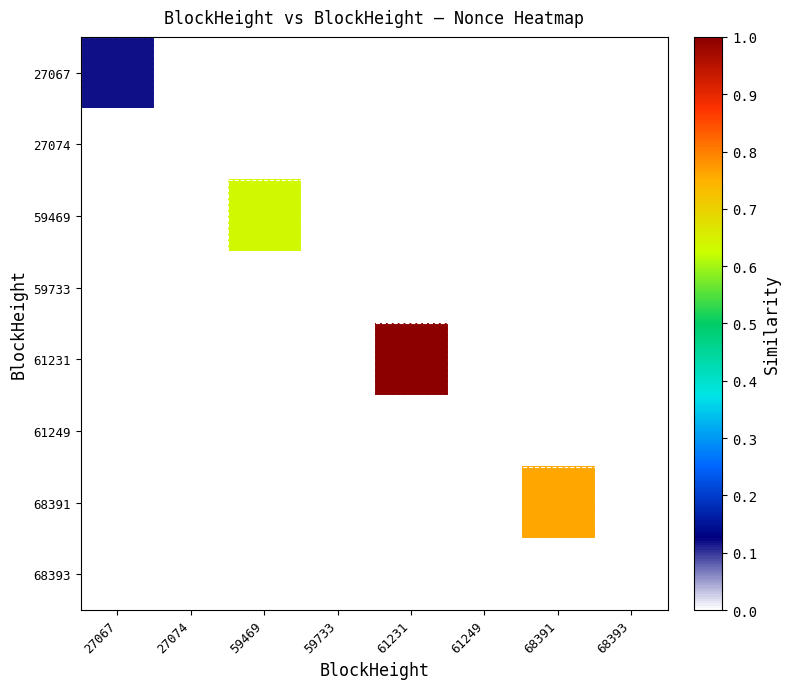

How many categories are shown in the chart?

8